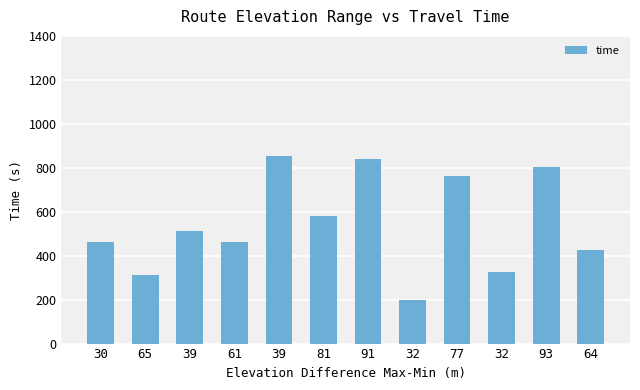

Does the chart contain any negative values?

No